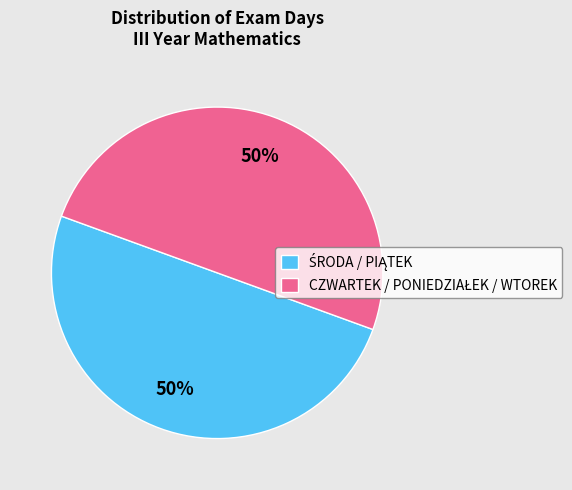

To the nearest percent, what is the average slice percentage?

50%